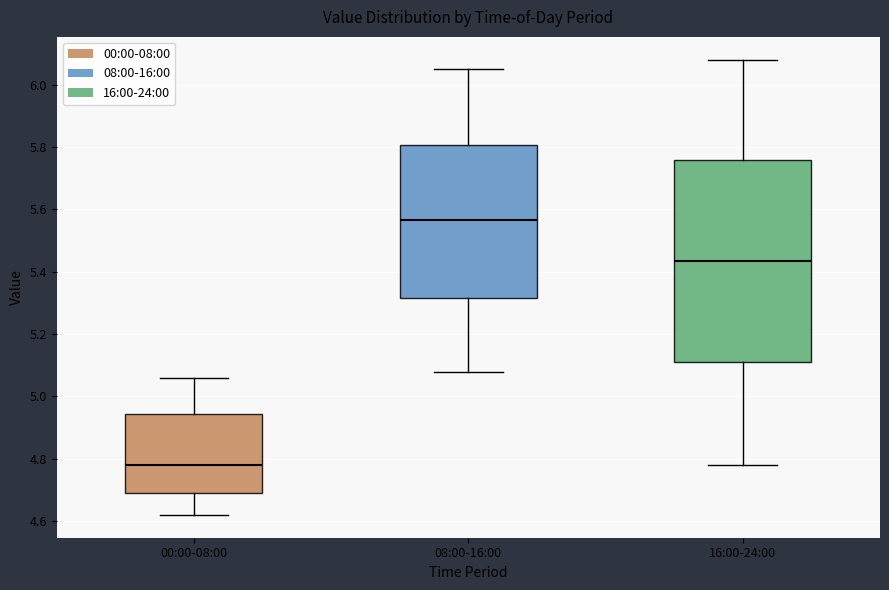

Where is the upper edge of the box for 00:00-08:00 on the y-axis? The values are not printed on the chart, so give them approximately, as read against the axis.

4.94